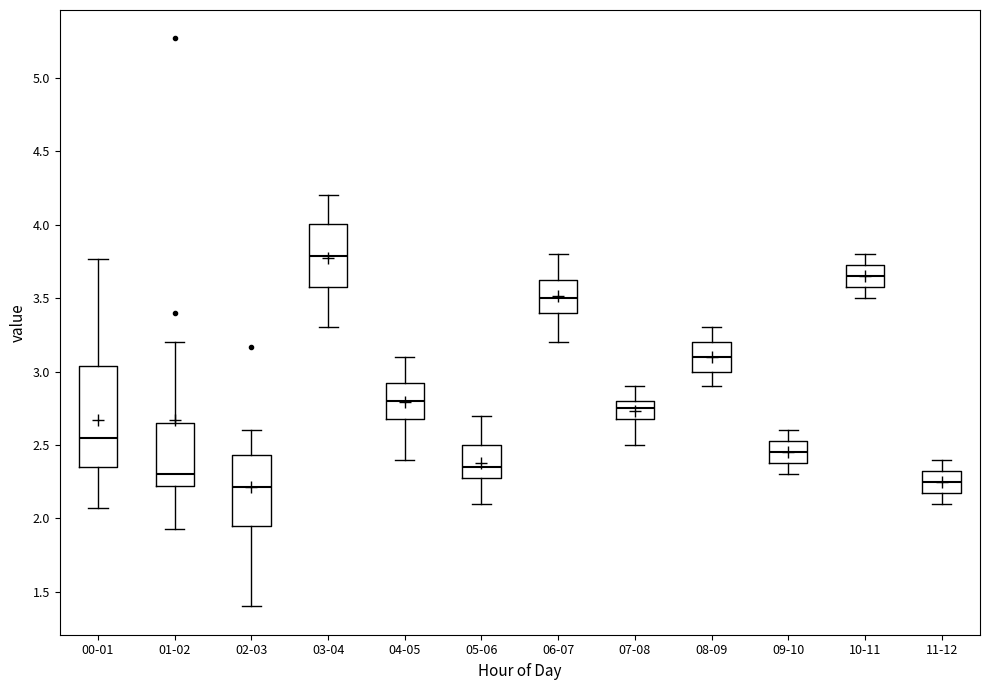

Reading left to right, transcribe this box plot: for each box, give where its median line is, the range the box spans, and where its two whiskers end, as read against the y-axis. The values are not printed on the chart, so give them approximately, as read against the axis.

00-01: median 2.55, box 2.35 to 3.05, whiskers 2.05 to 3.75
01-02: median 2.30, box 2.20 to 2.65, whiskers 1.95 to 3.20
02-03: median 2.20, box 1.95 to 2.45, whiskers 1.40 to 2.60
03-04: median 3.80, box 3.60 to 4.00, whiskers 3.30 to 4.20
04-05: median 2.80, box 2.70 to 2.95, whiskers 2.40 to 3.10
05-06: median 2.35, box 2.30 to 2.50, whiskers 2.10 to 2.70
06-07: median 3.50, box 3.40 to 3.65, whiskers 3.20 to 3.80
07-08: median 2.75, box 2.70 to 2.80, whiskers 2.50 to 2.90
08-09: median 3.10, box 3.00 to 3.20, whiskers 2.90 to 3.30
09-10: median 2.45, box 2.40 to 2.55, whiskers 2.30 to 2.60
10-11: median 3.65, box 3.60 to 3.75, whiskers 3.50 to 3.80
11-12: median 2.25, box 2.20 to 2.35, whiskers 2.10 to 2.40